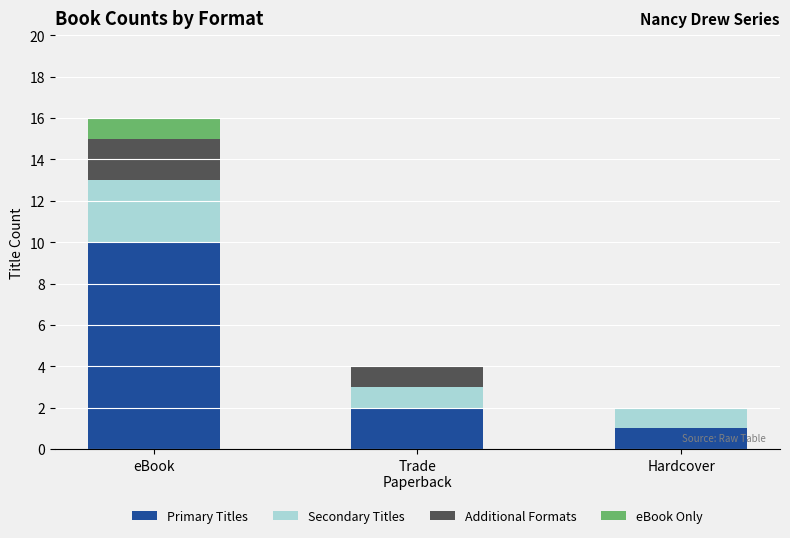

Are the bars horizontal?

No